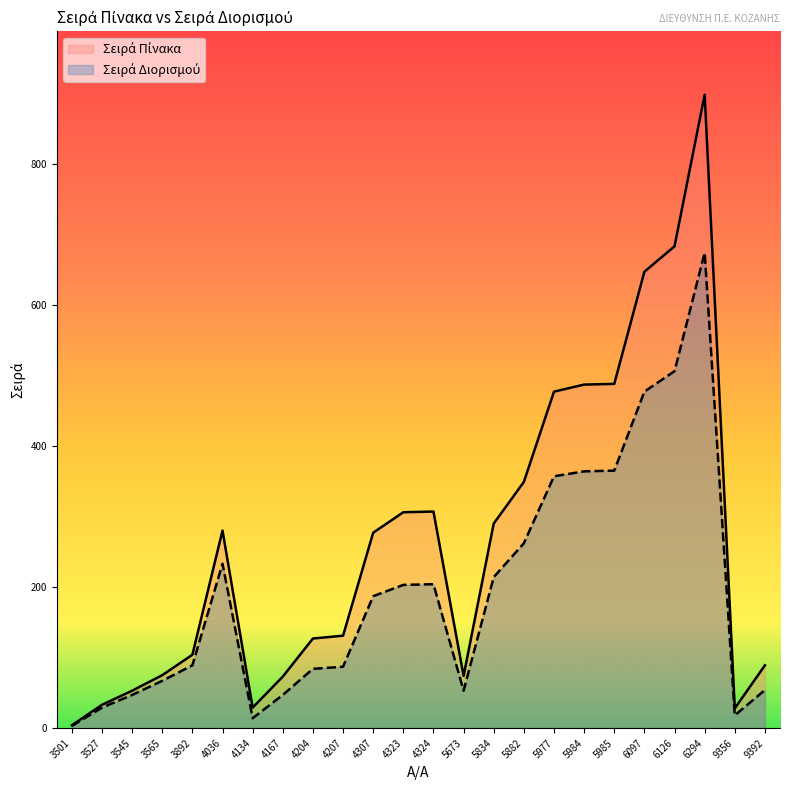

Is the value of Σειρά Πίνακα at 3565 greater than the value of Σειρά Διορισμού at 5882?

No